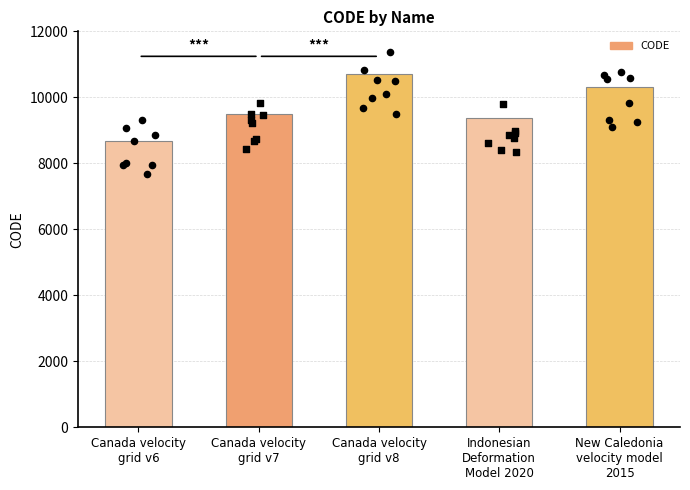

What is the change in value from Canada velocity
grid v6 to Indonesian
Deformation
Model 2020?

+699